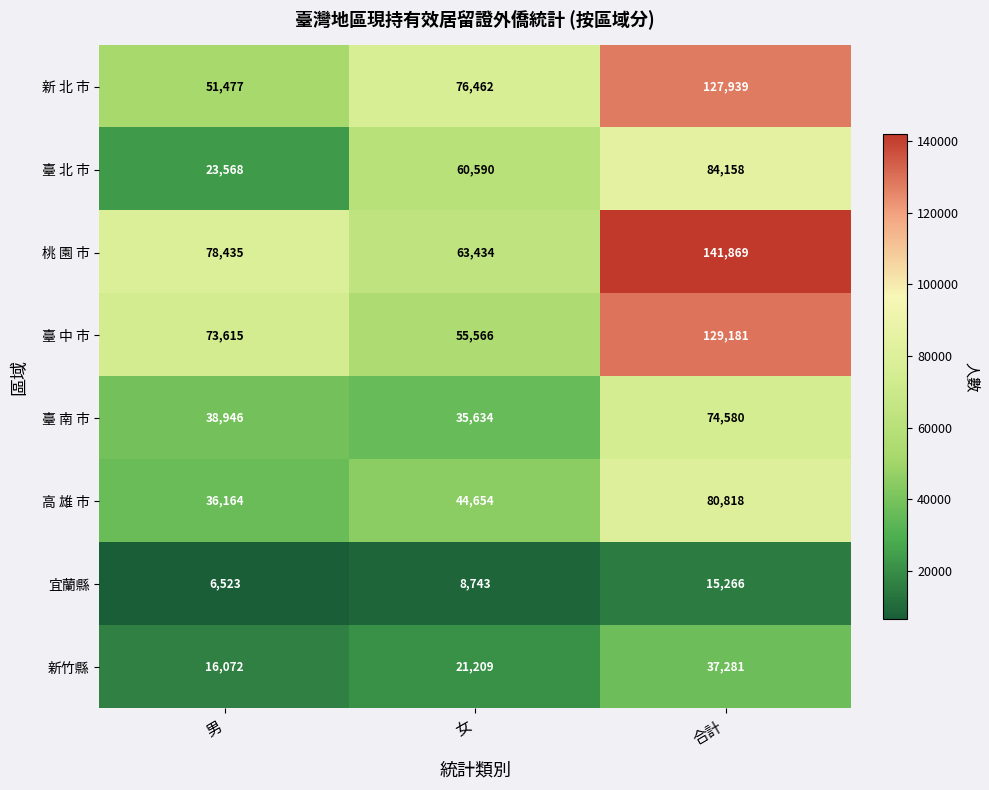

Count the number of categories in the chart.

3